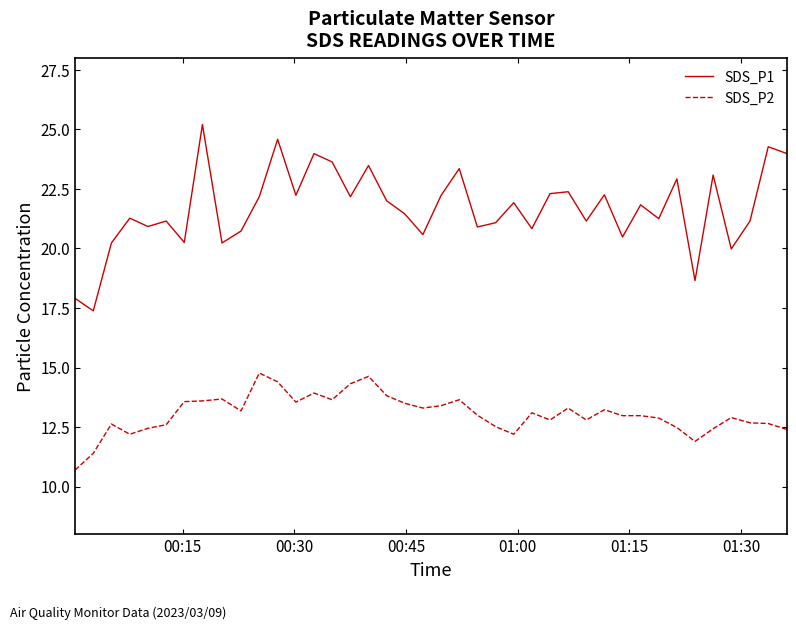

List the series in order of their overall mean, highest first.

SDS_P1, SDS_P2